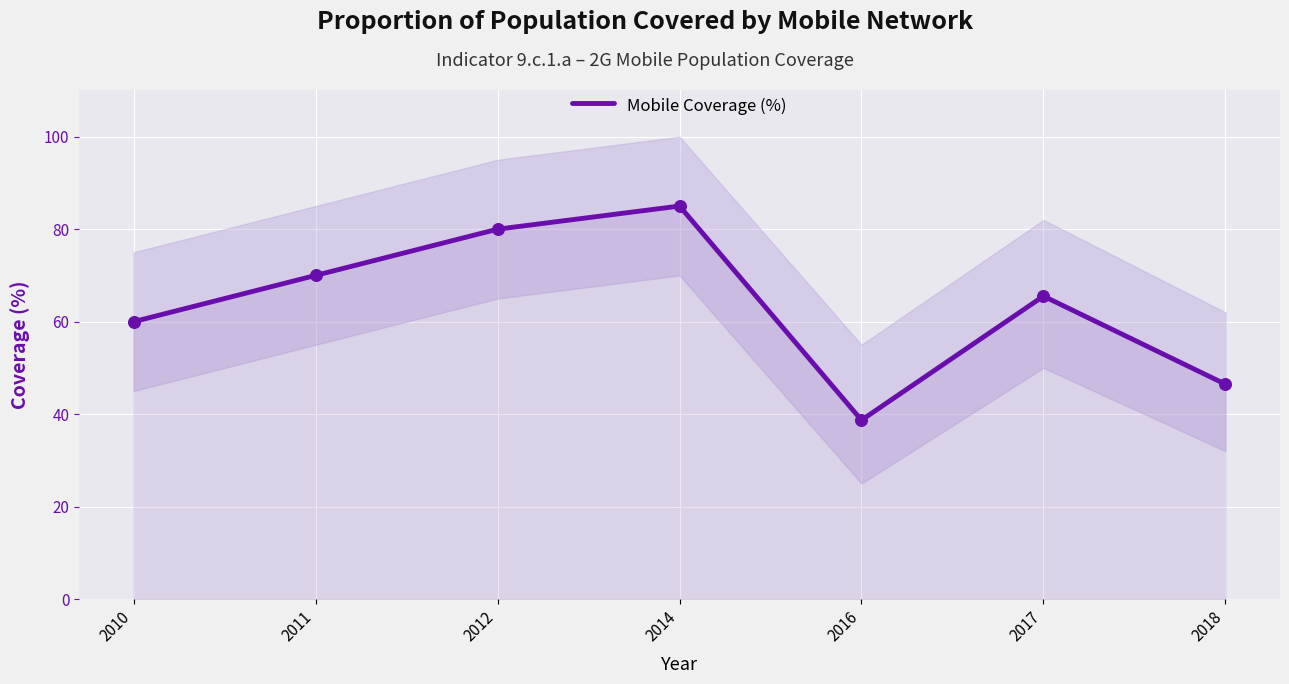

Between 2011 and 2010, which is larger?

2011